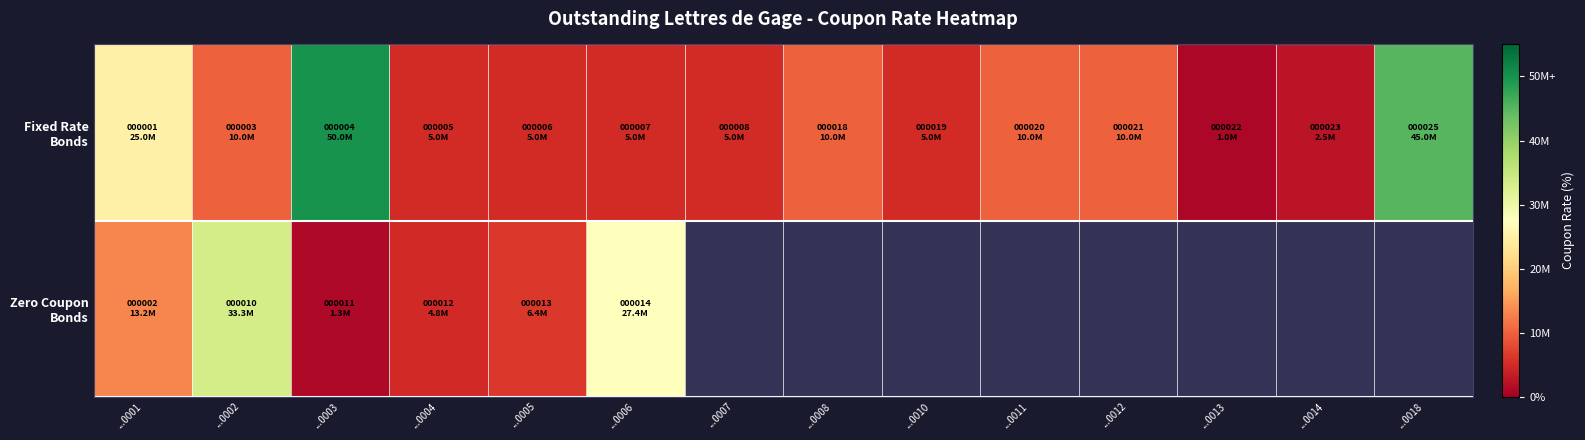

Rank the series by their maximum value, from lowest to highest.

Zero Coupon Bonds, Fixed Rate Bonds